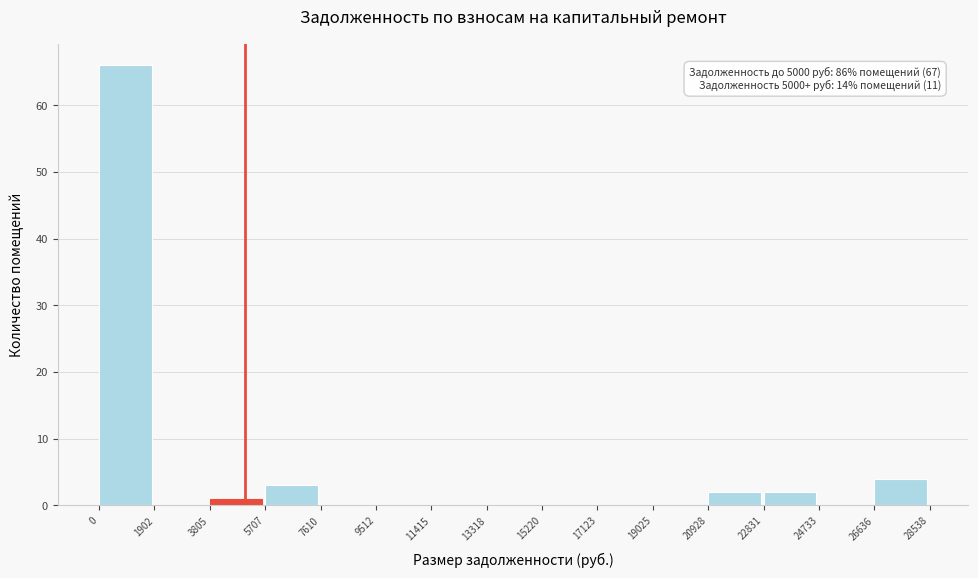

Over which range of the x-axis is the bar tallest?

0 to 1902